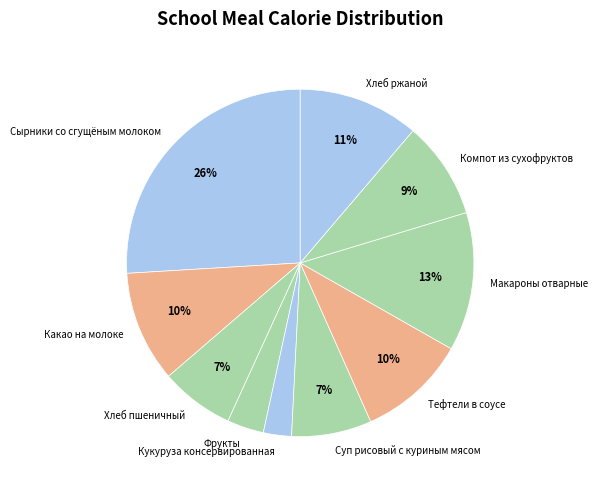

Is there a majority slice in this chart?

No